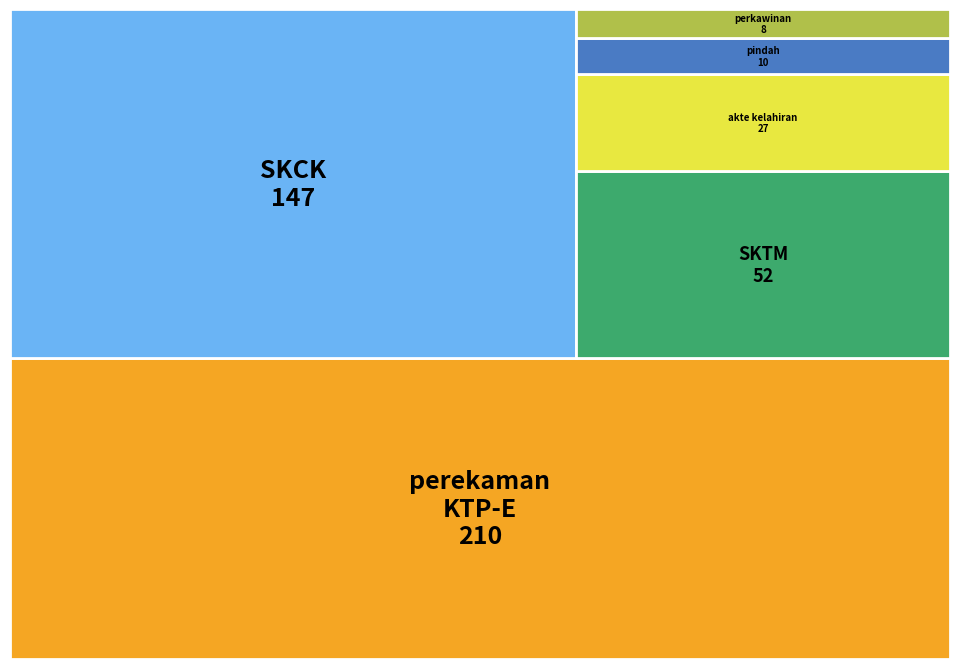

Reading left to right, list all the values displayed in this chart.

perekaman data KTP-E=210	pengantar catatan kepolisian (SKCK)=147	keterangan tidak mampu (SKTM)=52	pengantar akte kelahiran=27	keterangan pindah=10	pencatatan perkawinan=8